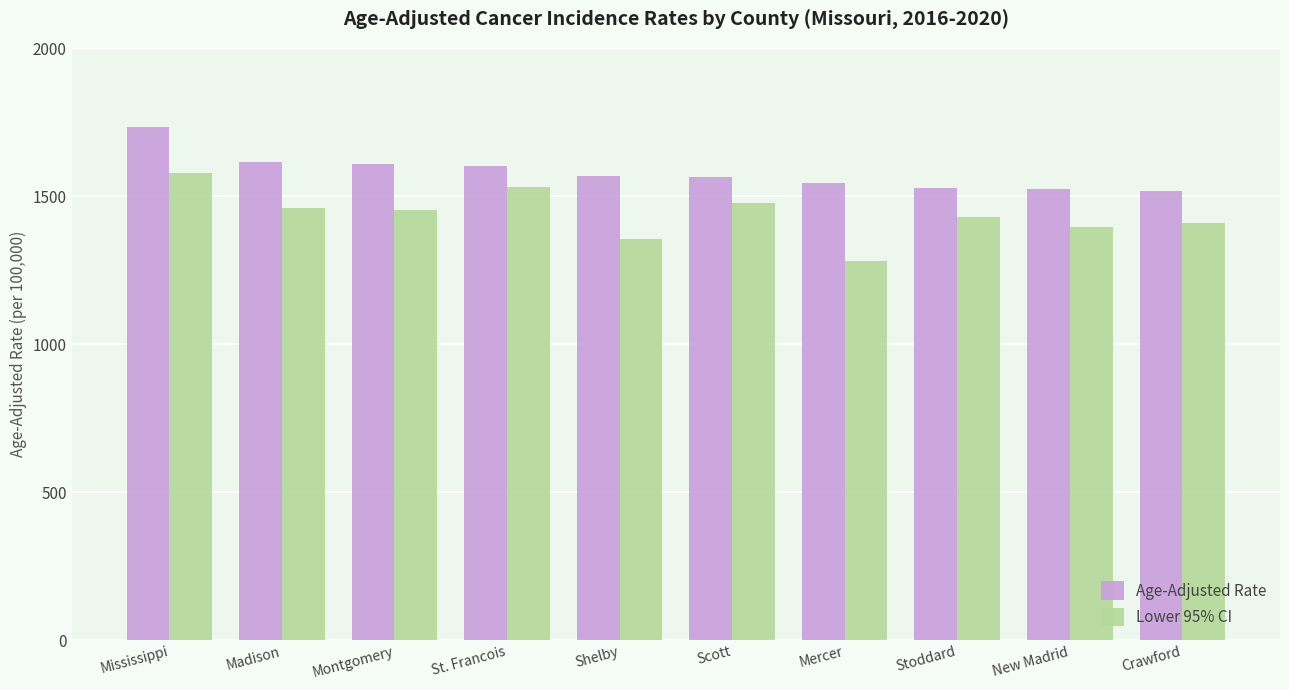

What are all the series names shown in the legend?

Age-Adjusted Rate, Lower 95% CI